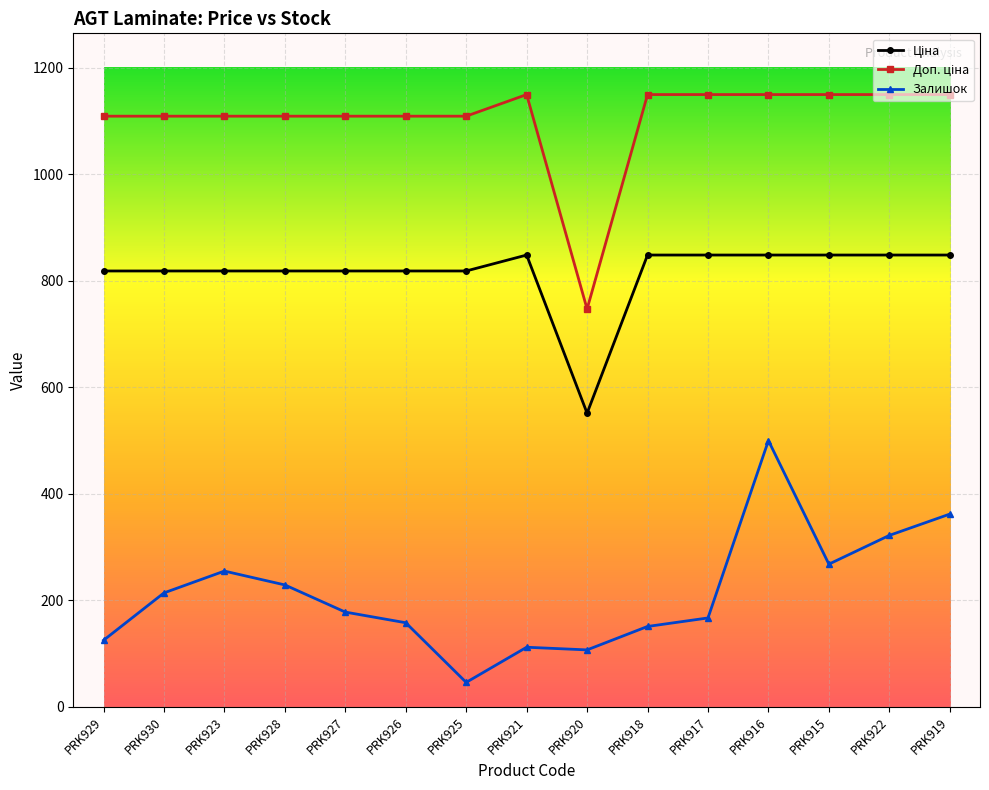

What is the total value across all series at PRK928?

2156.7